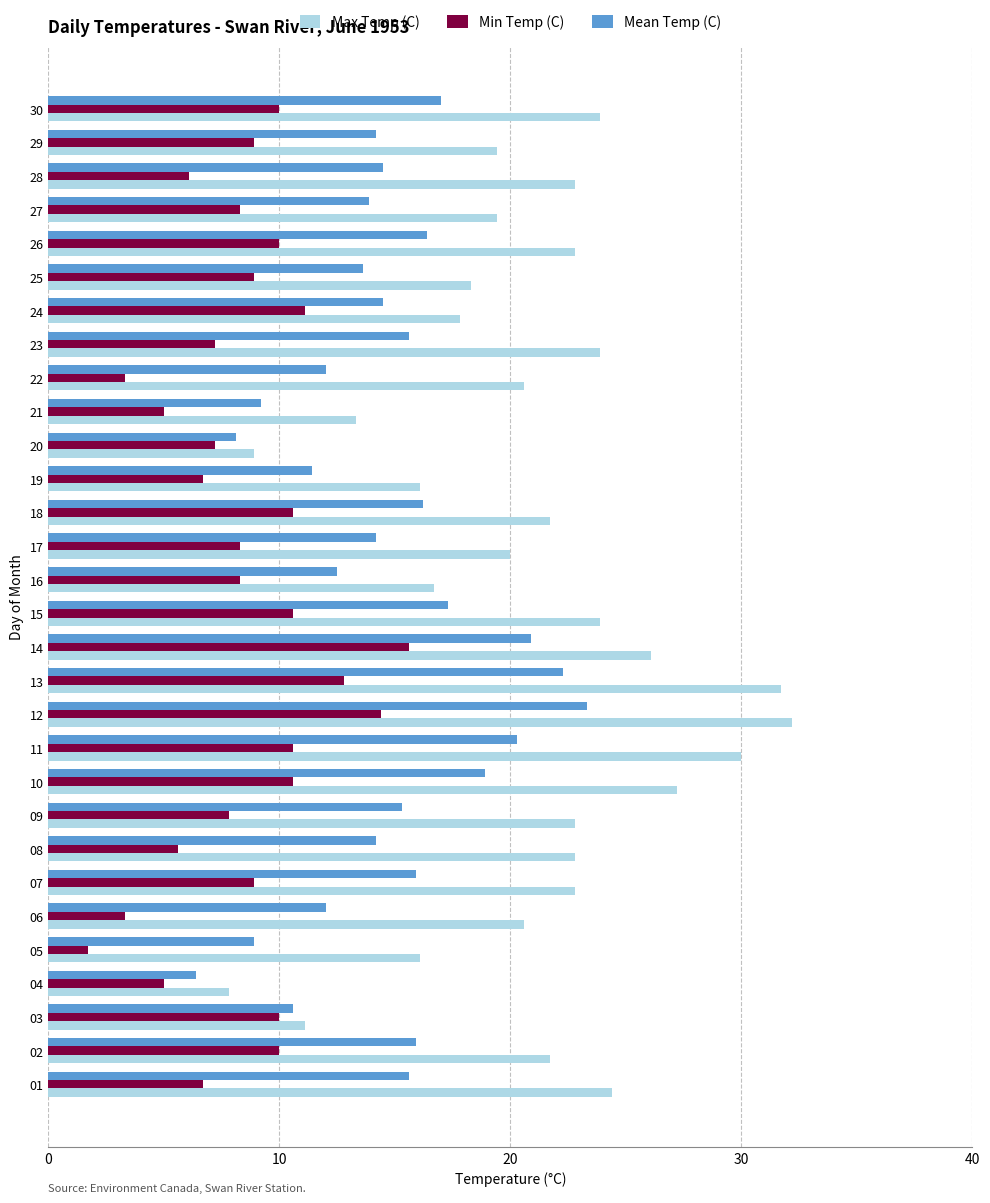

What is the approximate value of Mean Temp (C) at 28?

14.5